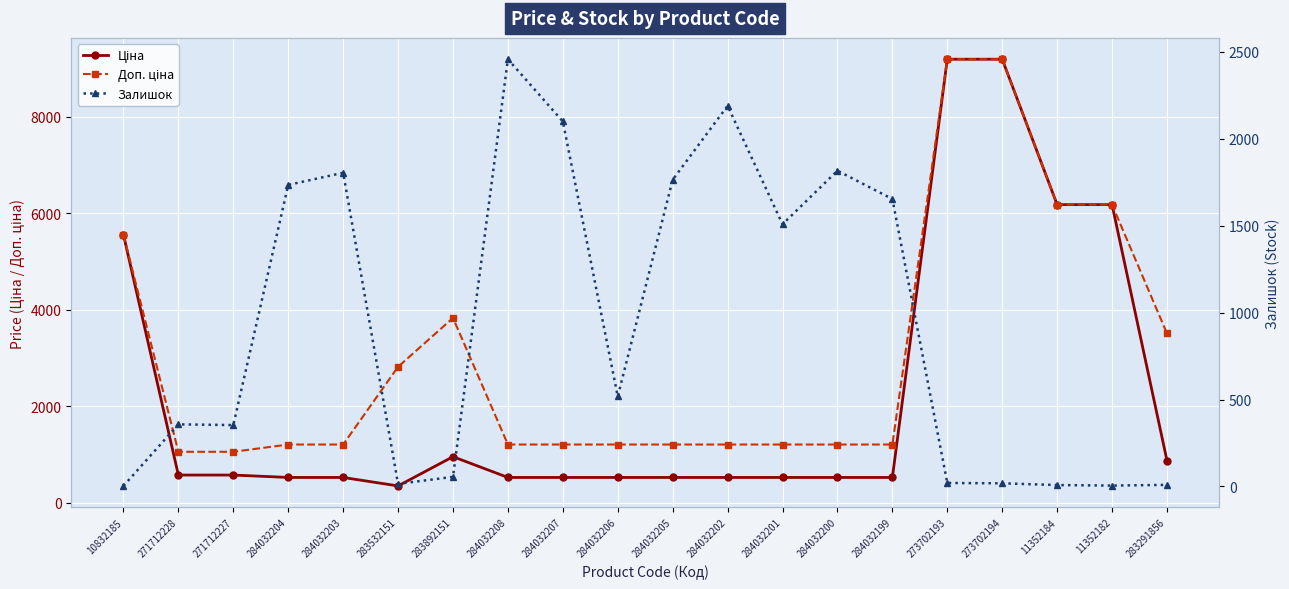

Rank the categories by Ціна value from lowest to highest.

283532151, 284032204, 284032203, 284032208, 284032207, 284032206, 284032205, 284032202, 284032201, 284032200, 284032199, 271712228, 271712227, 283291856, 283892151, 10832185, 11352184, 11352182, 273702193, 273702194